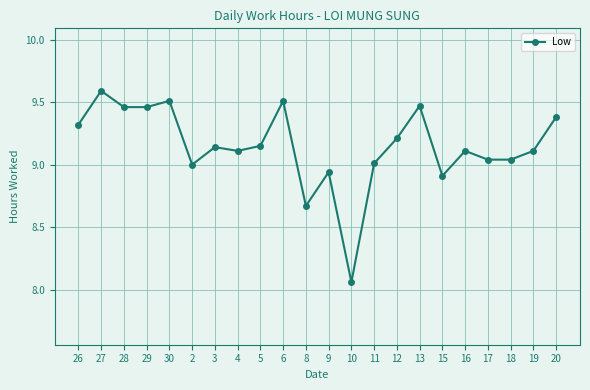

Which category has the lowest value across all series?

10